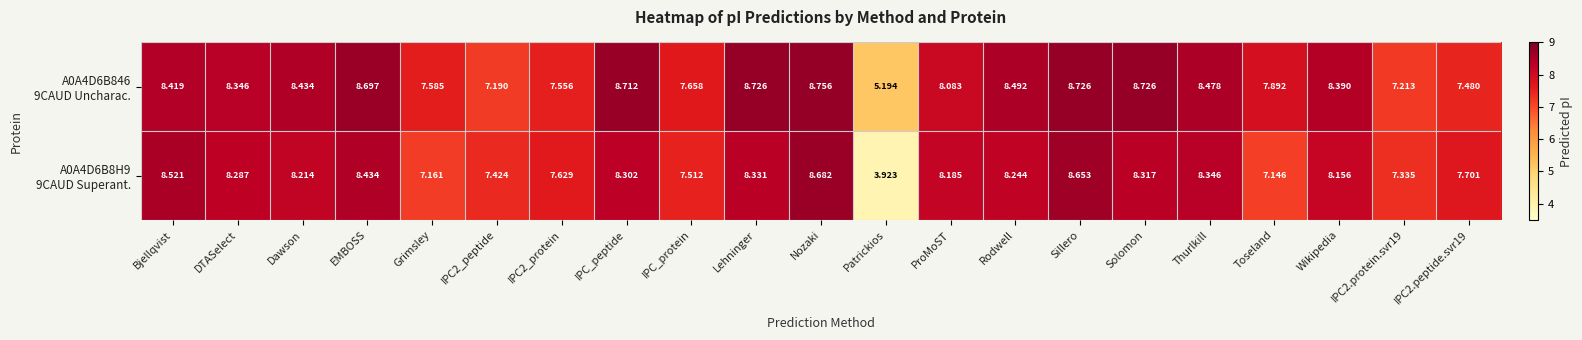

Which label corresponds to the smallest value in the chart?

Patrickios